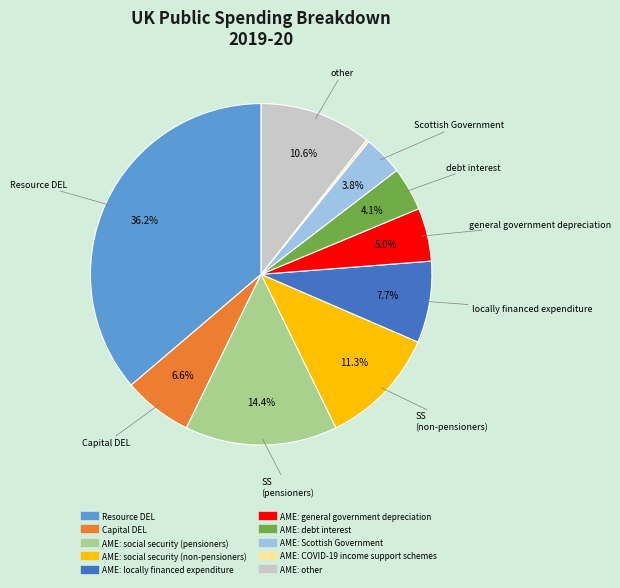

To the nearest percent, what is the difference between the AME: social security (pensioners) and AME: Scottish Government slice percentages?

11%